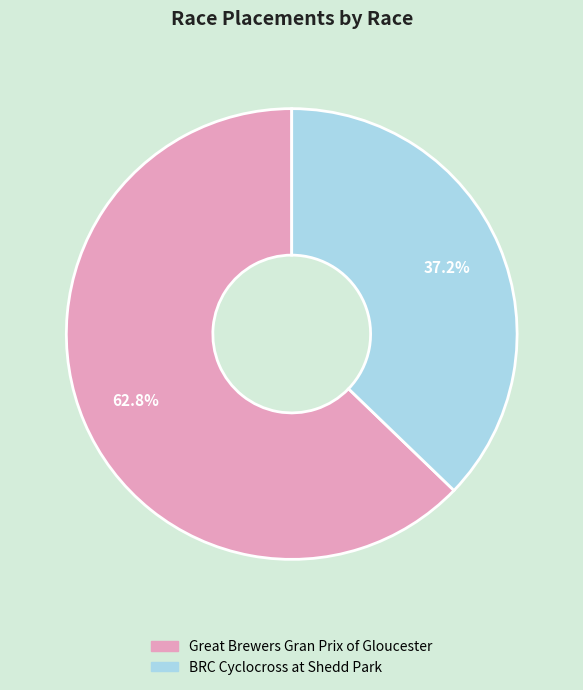

What percentage is the BRC Cyclocross at Shedd Park slice, to the nearest percent?

37%